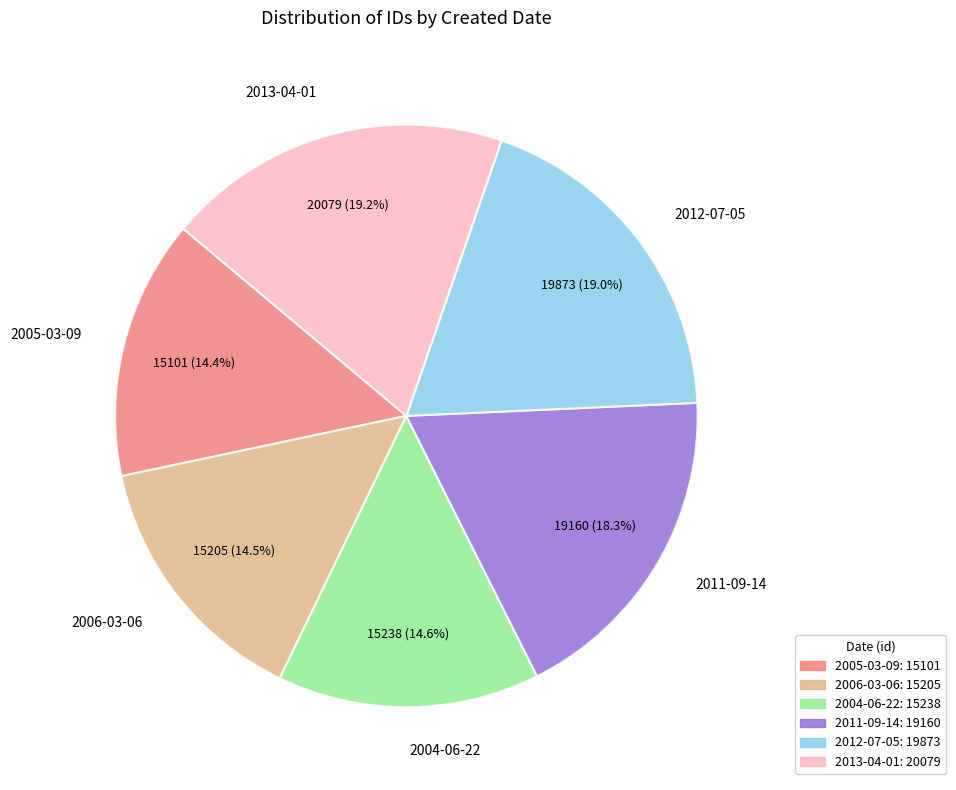

To the nearest percent, what portion does 2011-09-14 represent?

18%